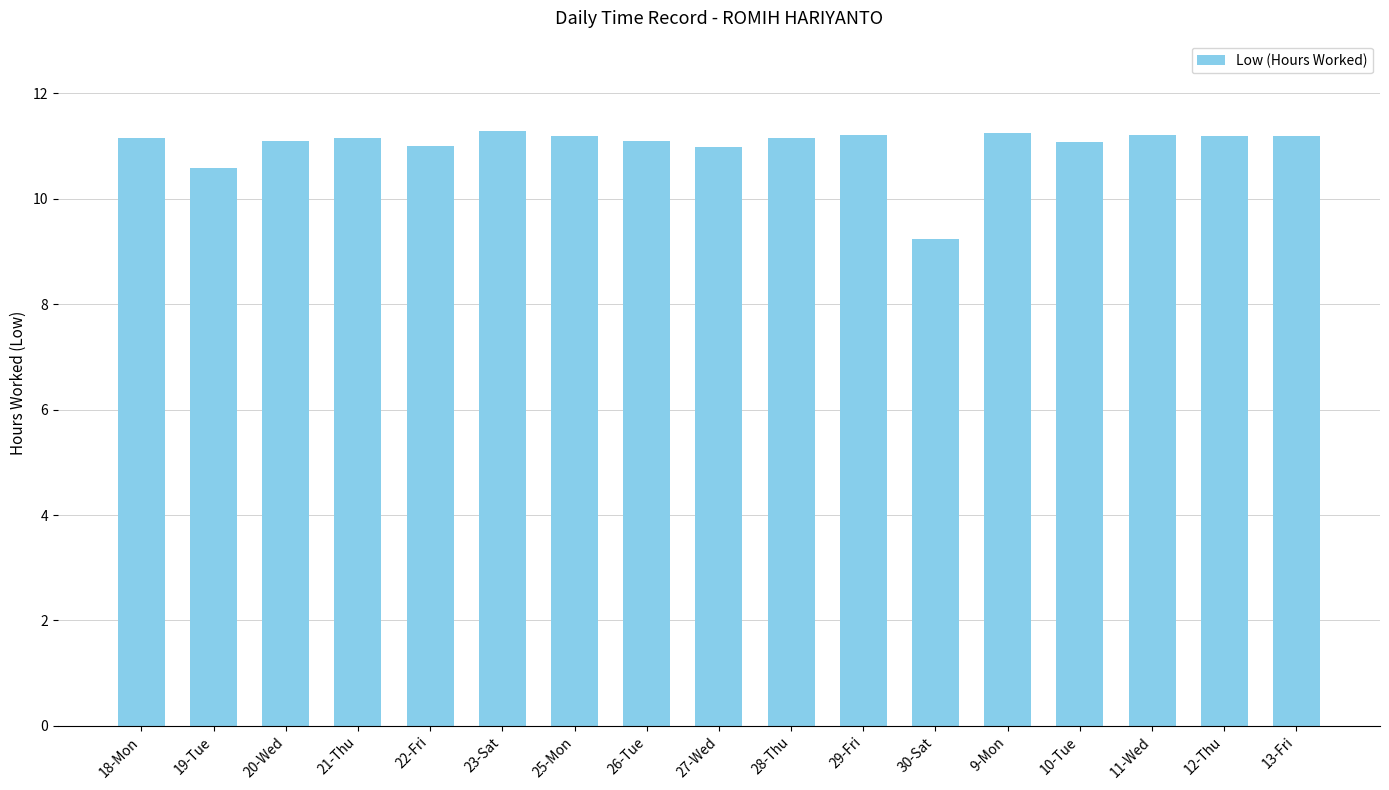

What is the sum of all values?

187.1